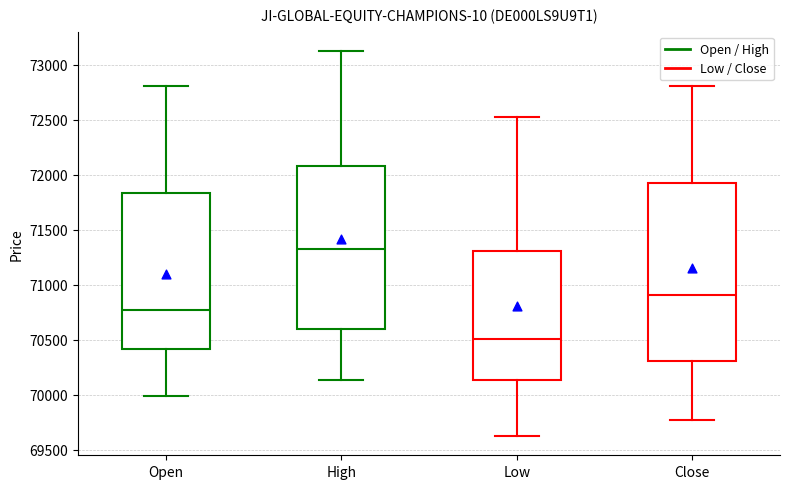

Which box has the lowest median line?

Low